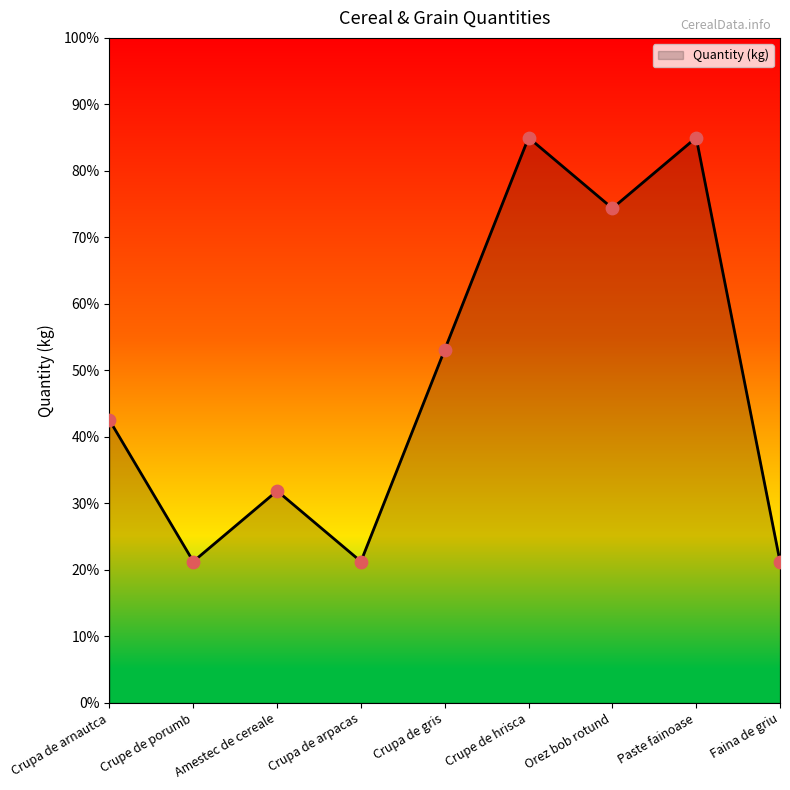

What is the ratio of the value at Amestec de cereale to the value at Crupa de arpacas?

1.5